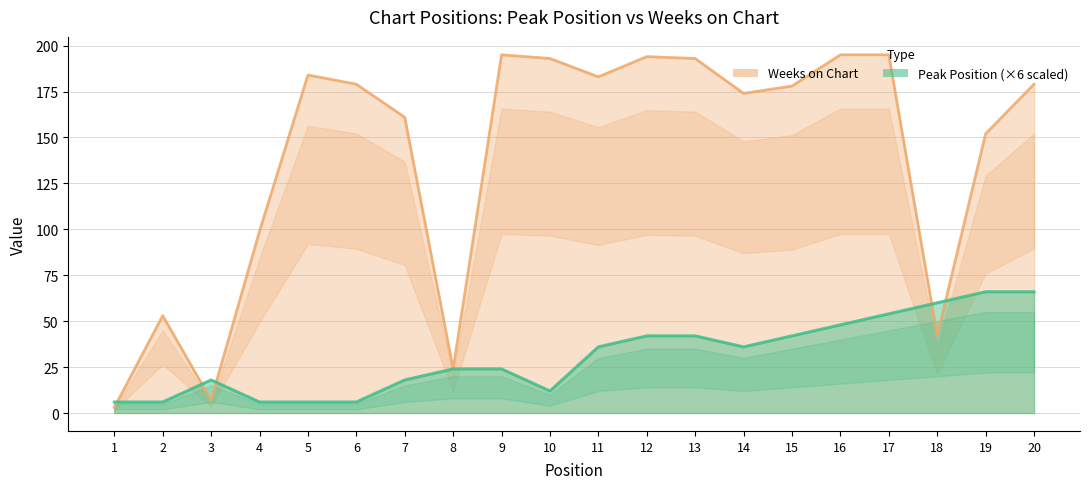

True or false: Peak Position has more than 2 points higher than both neighbors.

False